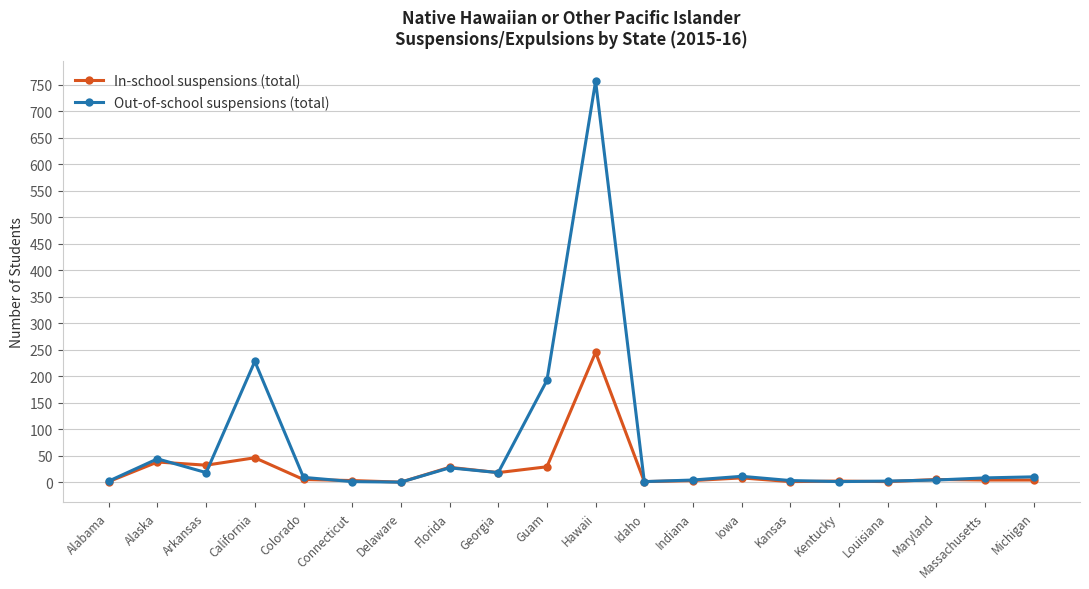

What is the value of the Out-of-school suspensions (total) point at the 11th from the left?

757